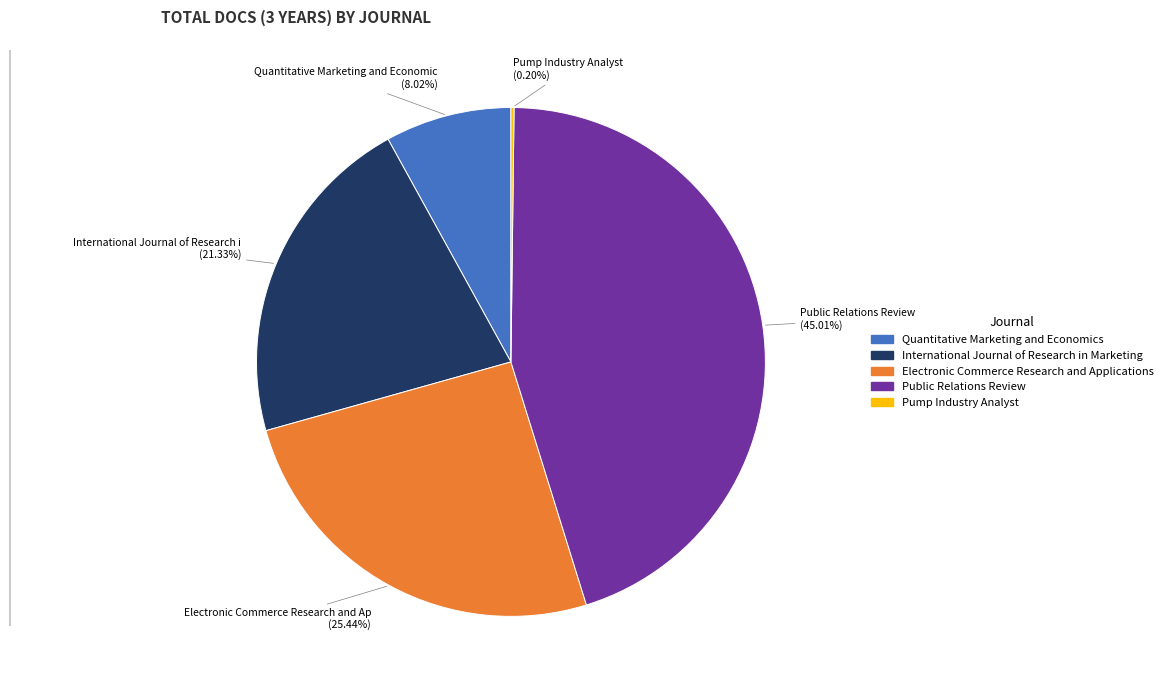

Which has a higher value, Electronic Commerce Research and Applications or Public Relations Review?

Public Relations Review